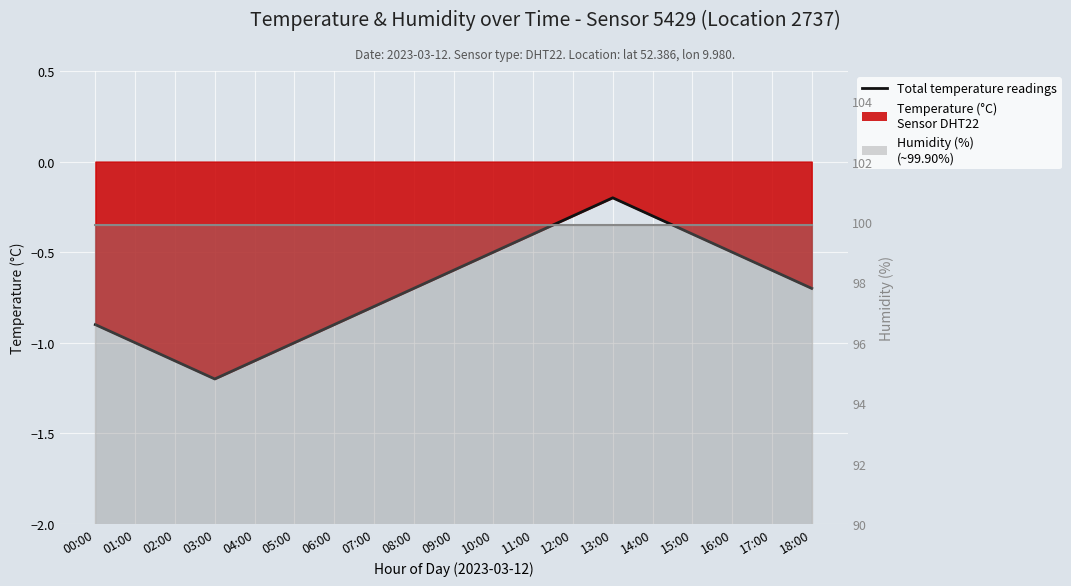

Where is the data nearest to the value 0?

13:00